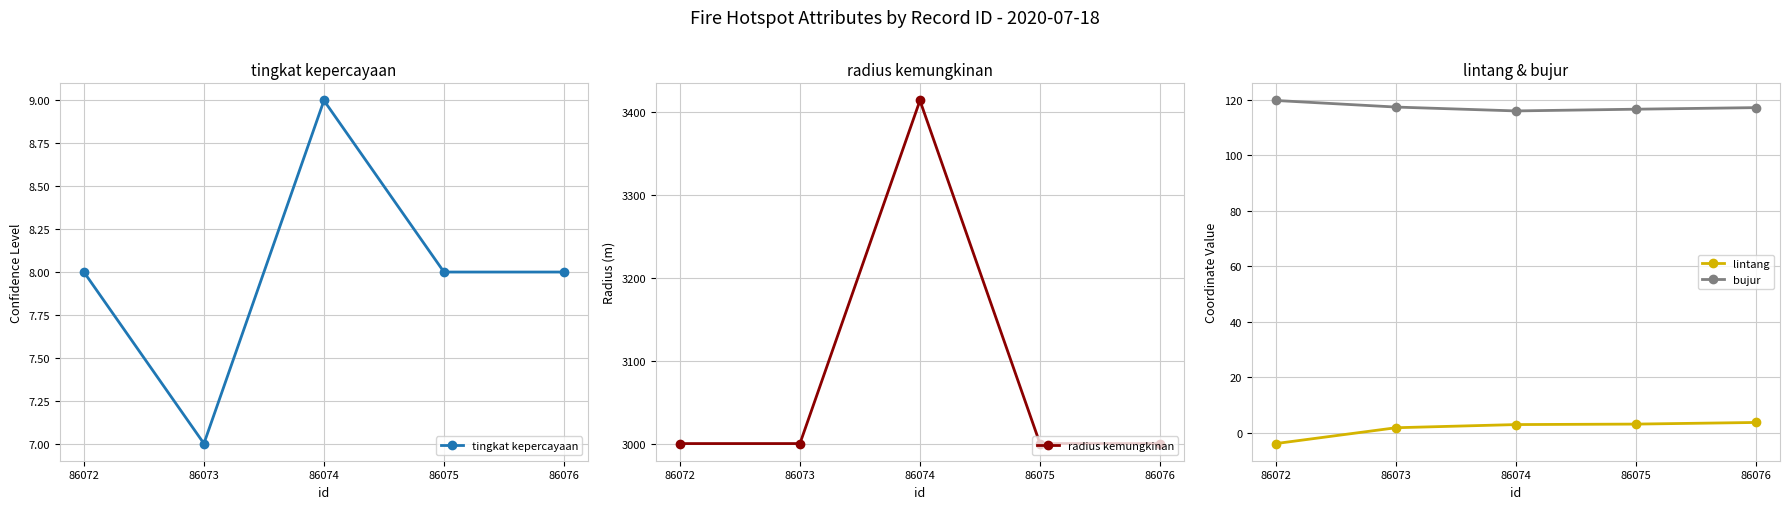

At how many categories does at least one series exceed 3104?

1